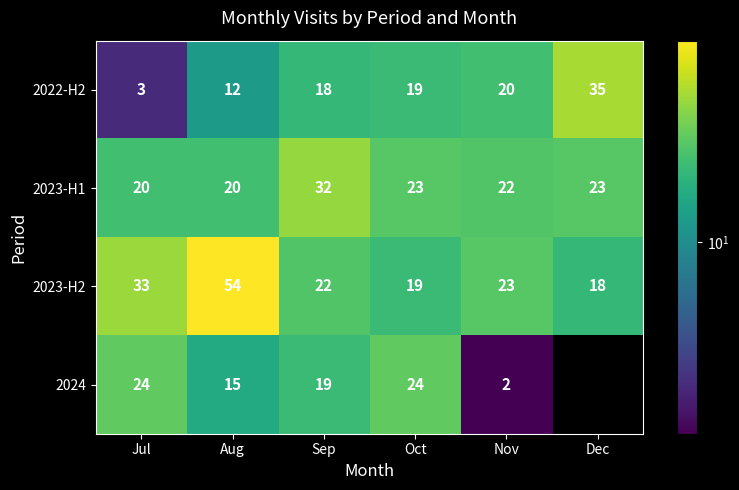

What is the difference between the highest and lowest values at Oct?

5